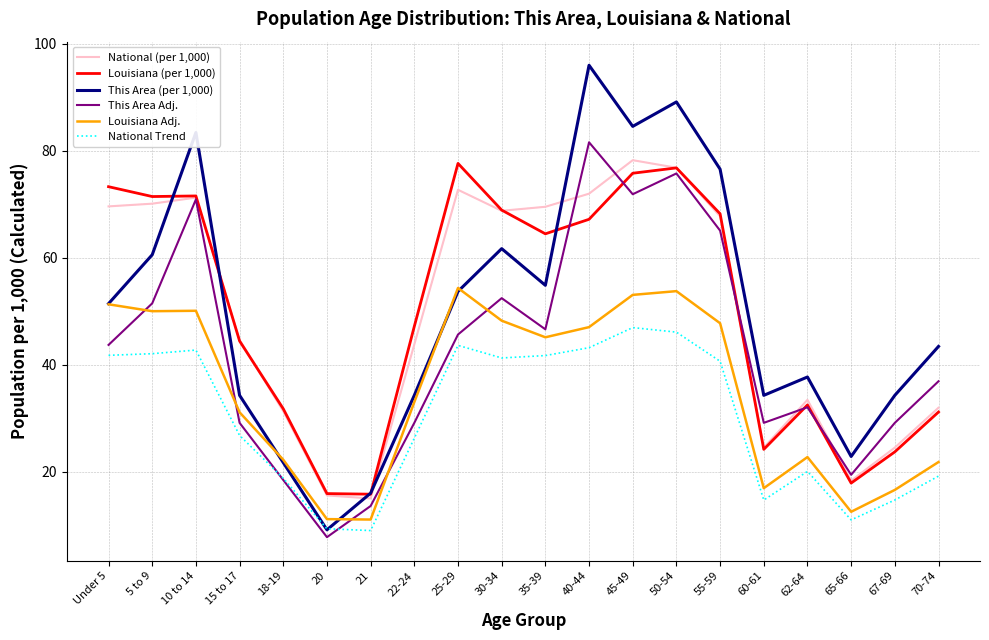

What is the difference between the National (per 1,000) values at 35-39 and 18-19?

38.2